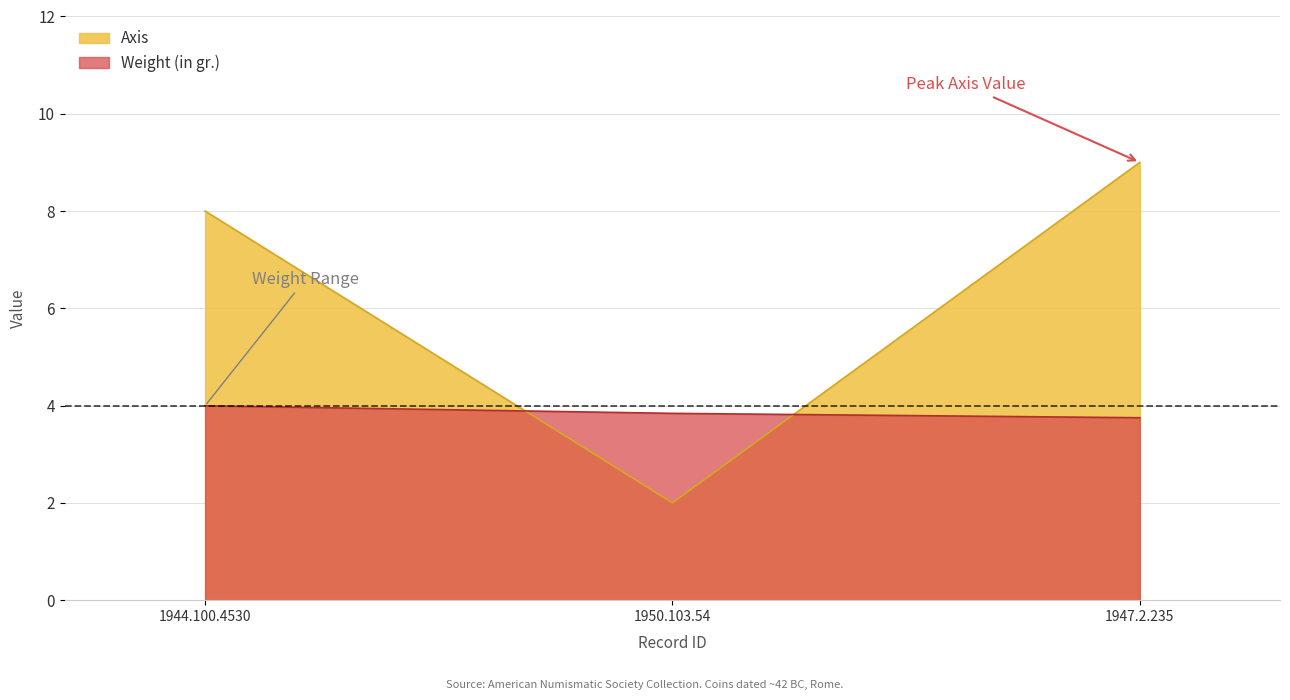

Is it true that Weight (in gr.) equals 3.8 at 1950.103.54?

True